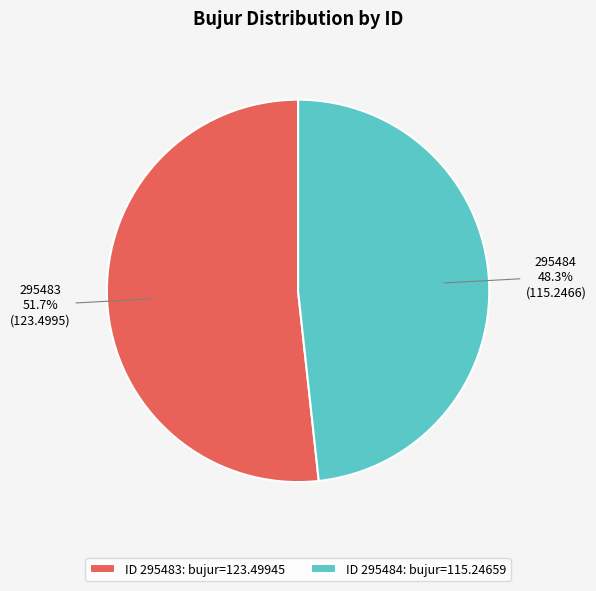

Combined, do 295483 and 295484 account for over 50%?

Yes